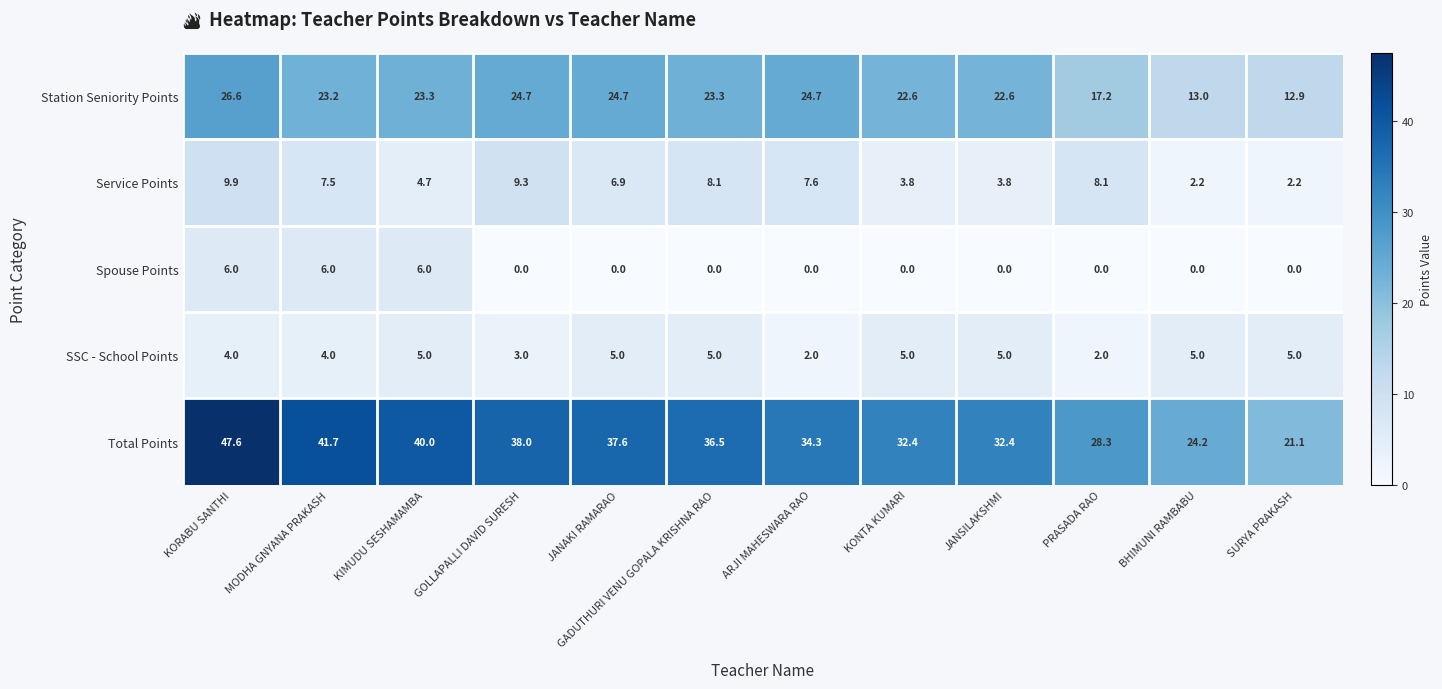

Which series has the widest spread of values?

Total Points